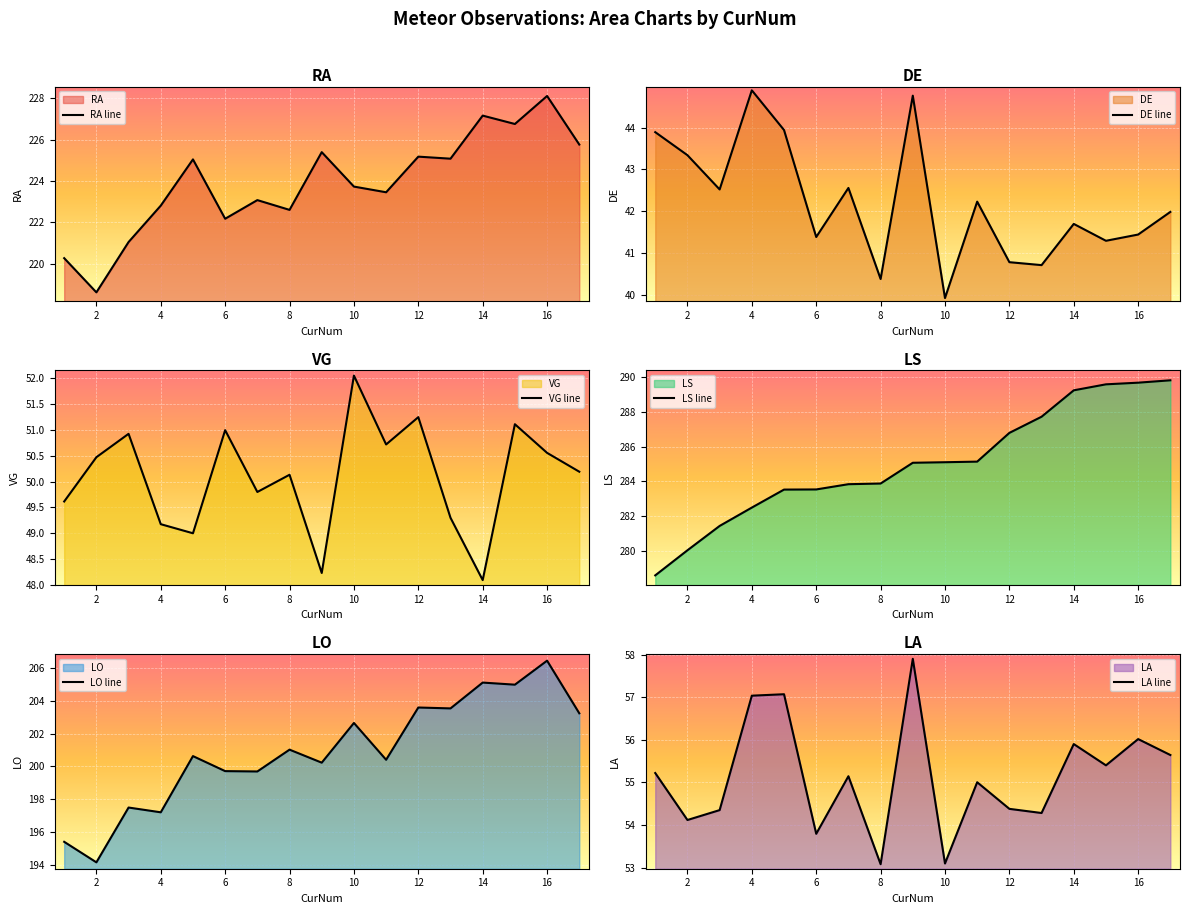

At how many categories does at least one series exceed 212?

17